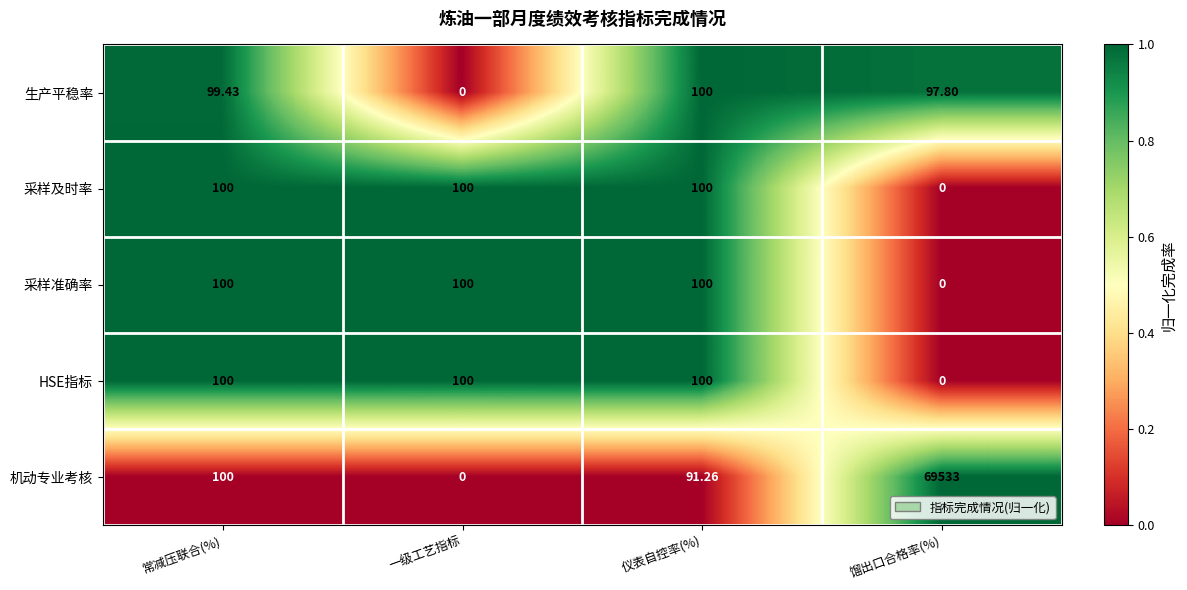

At which label does 机动专业考核 reach its minimum?

一级工艺指标